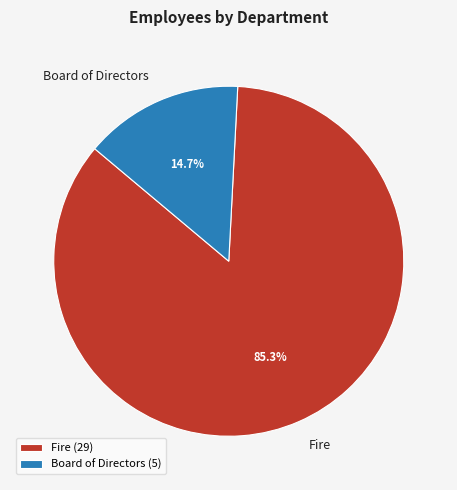

The Board of Directors slice represents 15% of the pie. True or false?

True